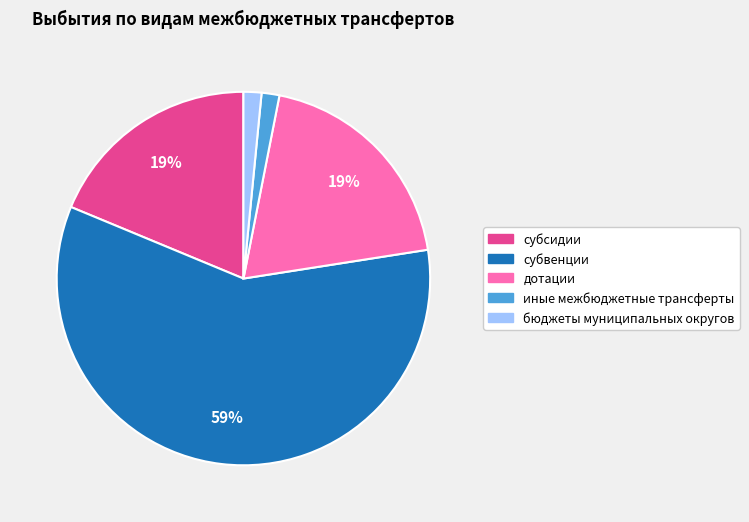

Which slice is the largest?

субвенции